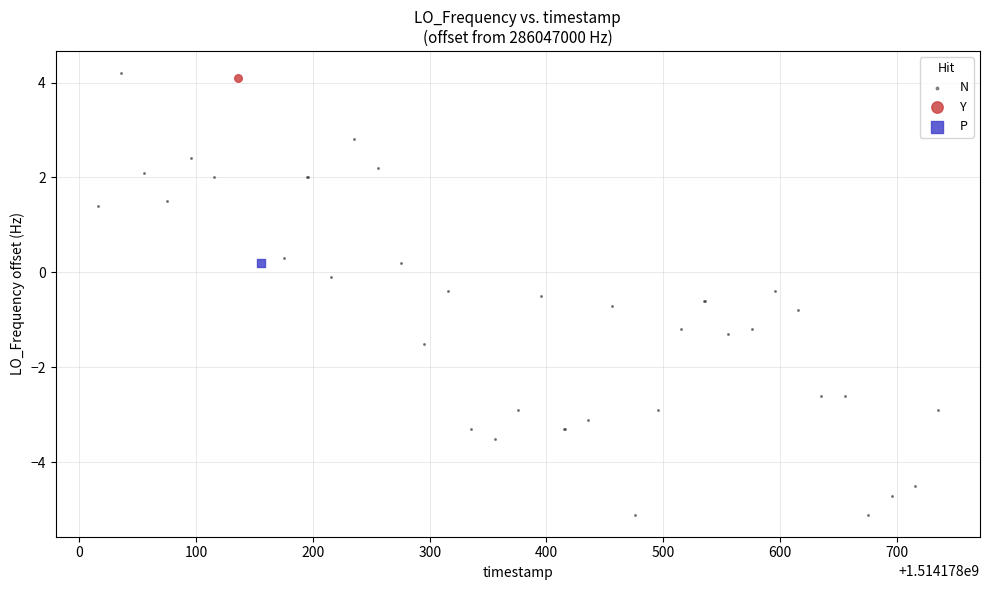

What are all the series names shown in the legend?

N, Y, P